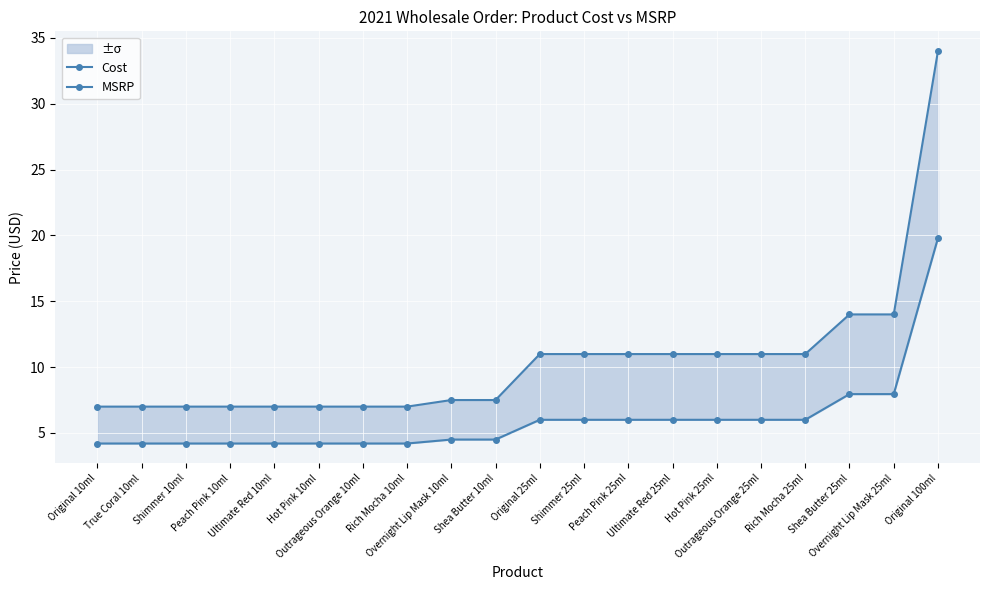

At how many categories does at least one series exceed 27?

1